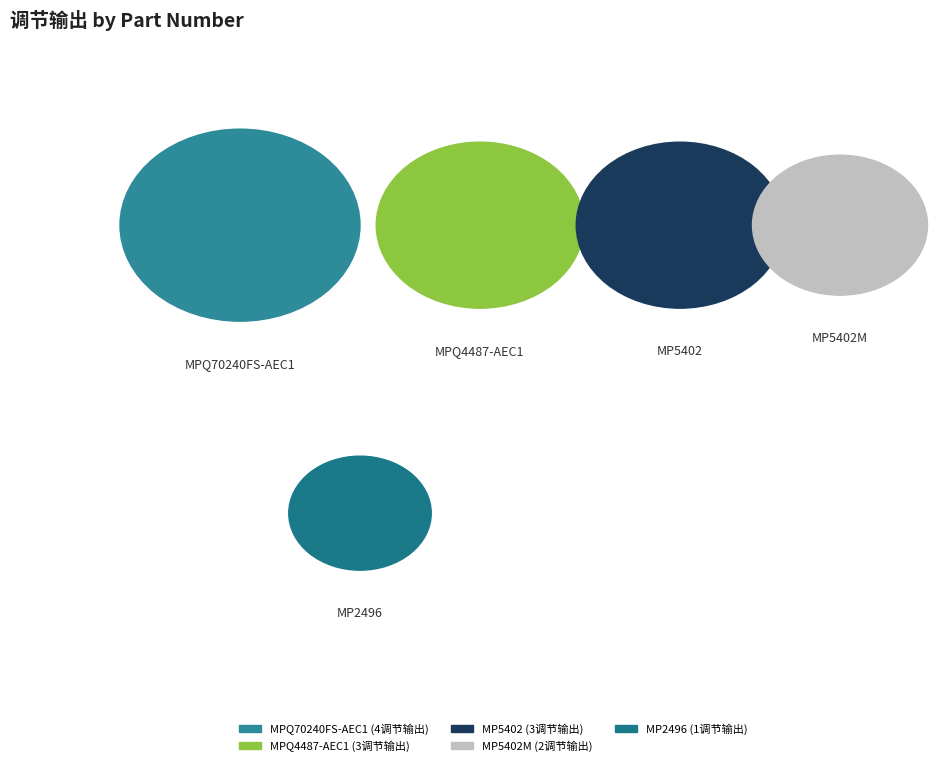

To the nearest percent, what is the combined percentage of MPQ4487-AEC1 and MP5402M?

38%